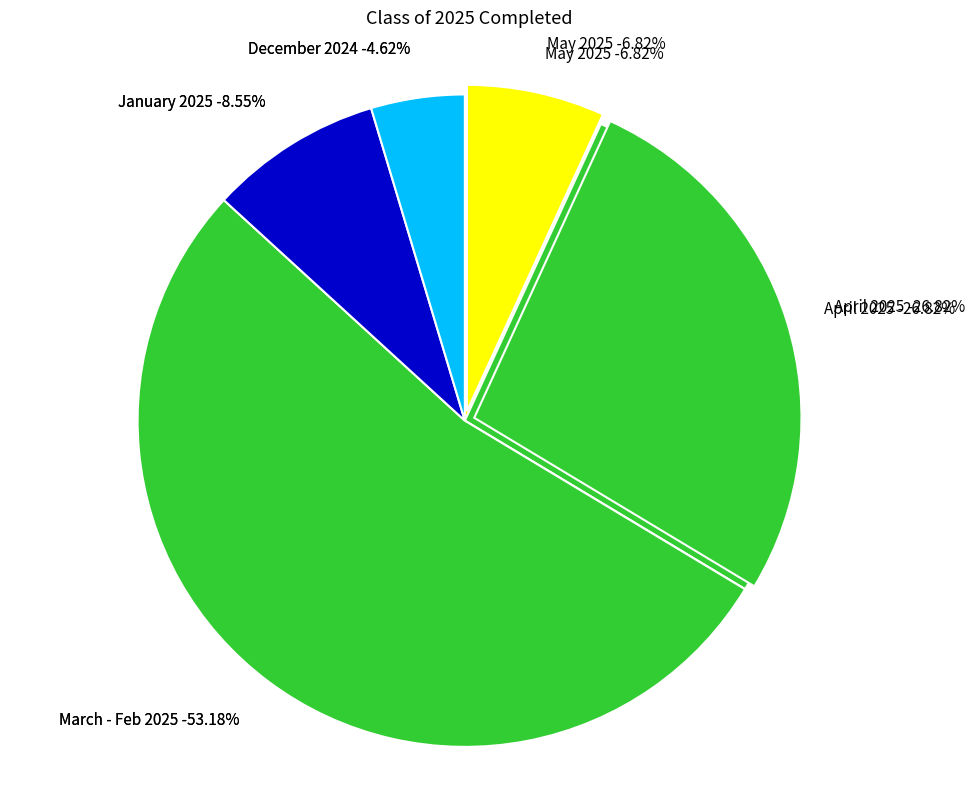

True or false: 04/21/2025 accounts for 7% of the total.

True